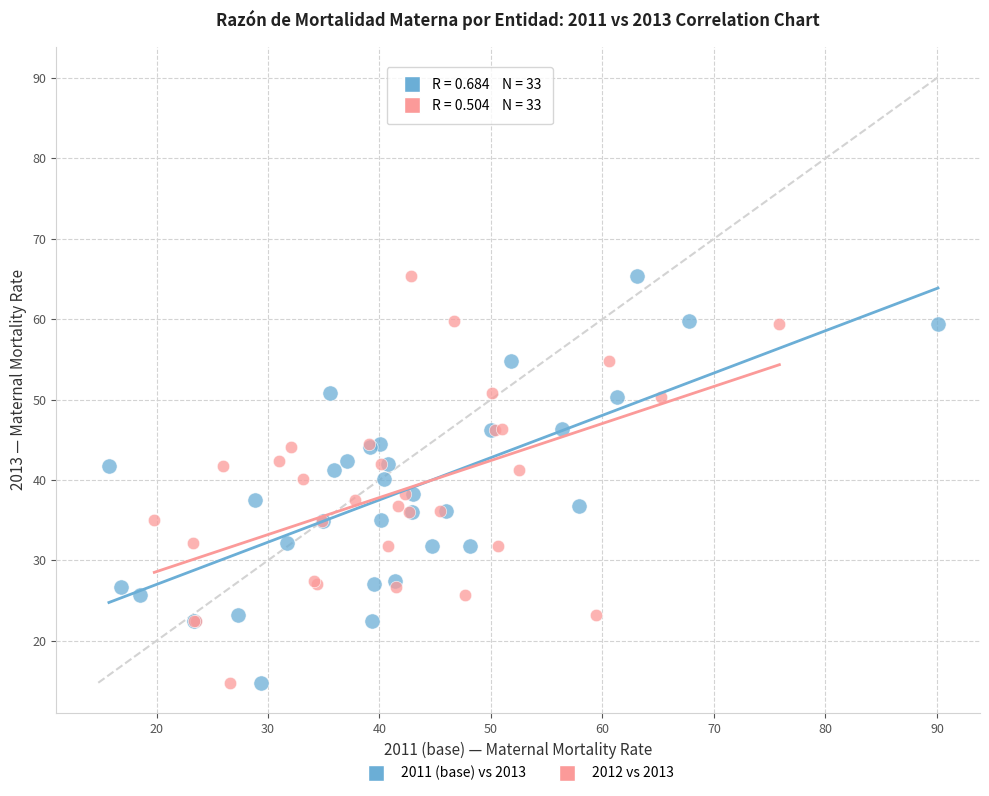

What are all the series names shown in the legend?

2011 (base) vs 2013, 2012 vs 2013